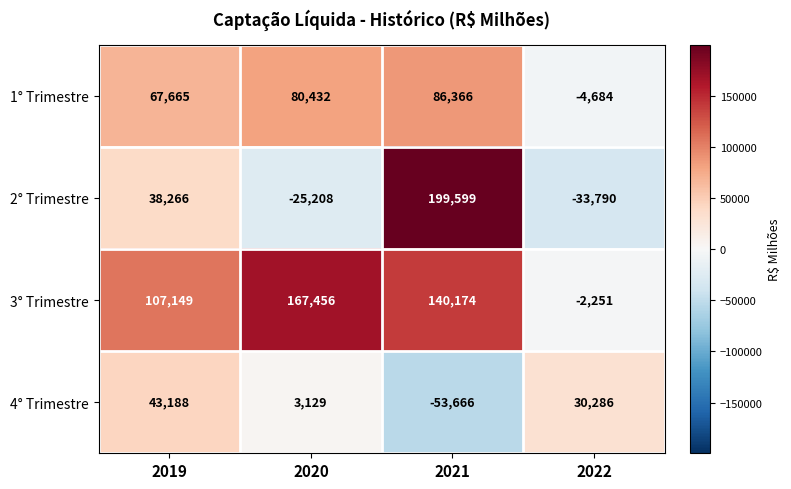

Count the number of data series in this chart.

4